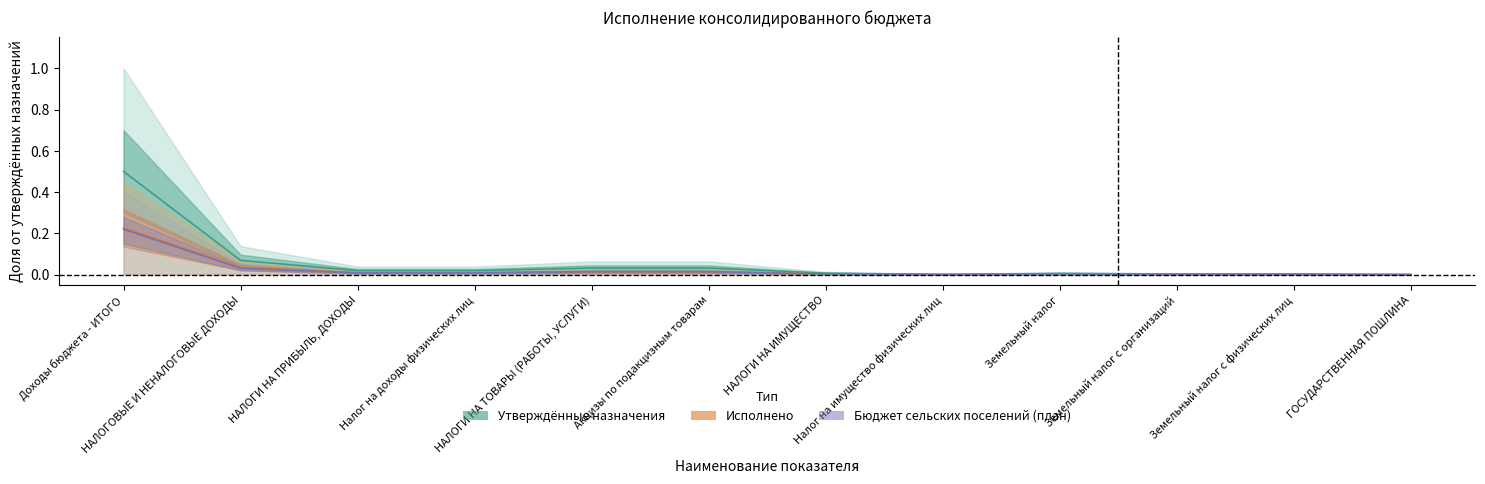

Count the number of categories in the chart.

12